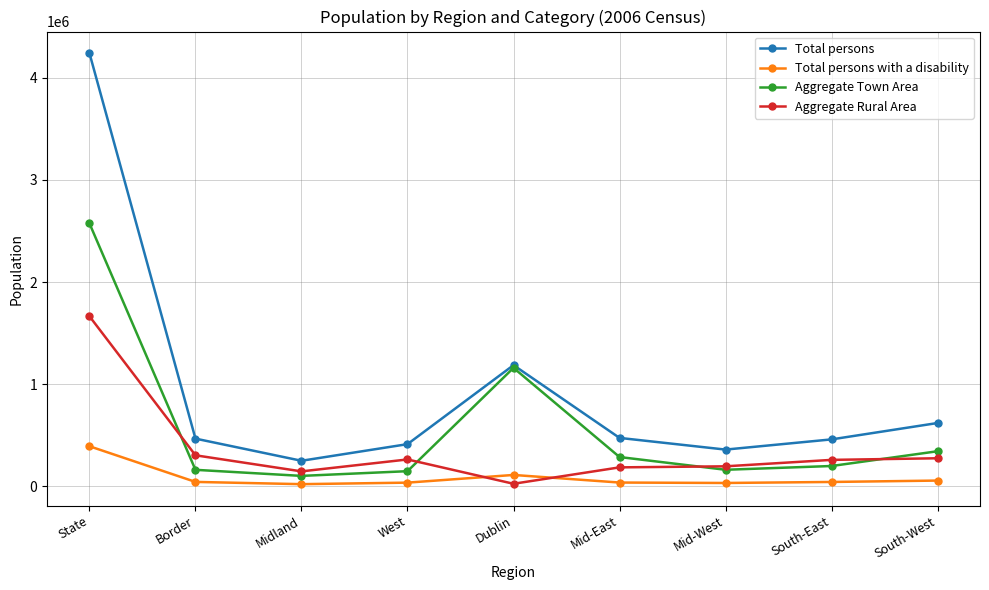

True or false: Total persons with a disability has a value of 44850 at Border.

True